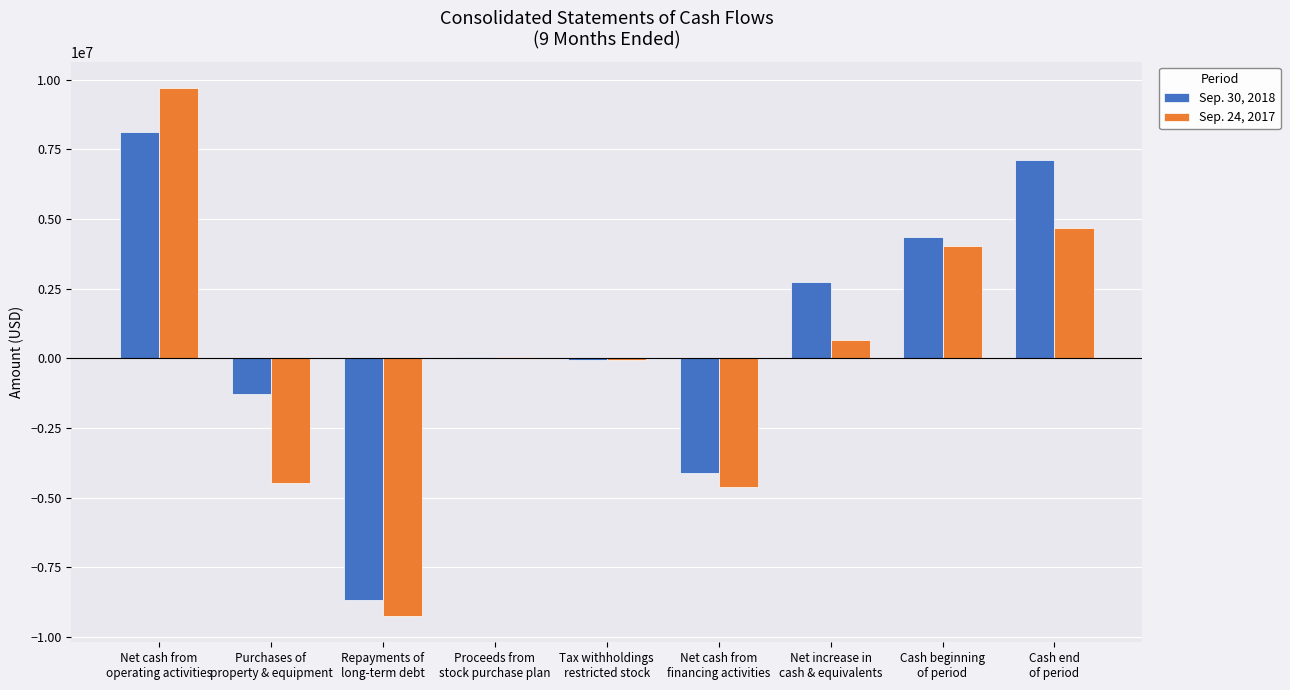

Which series has the largest total across all categories?

Sep. 30, 2018